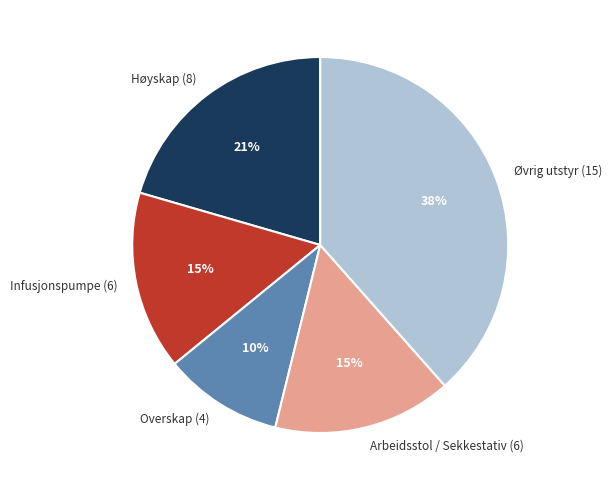

Is it true that Øvrig utstyr (15) is 24% of the pie?

False